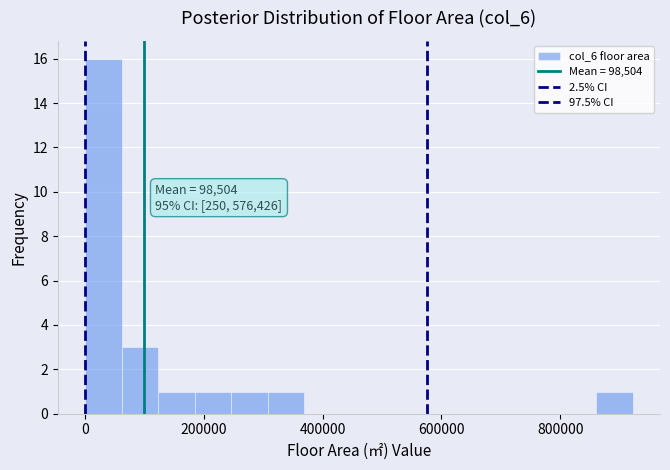

Read against the x-axis, roughly where is the centre of the tallest bar?

40000